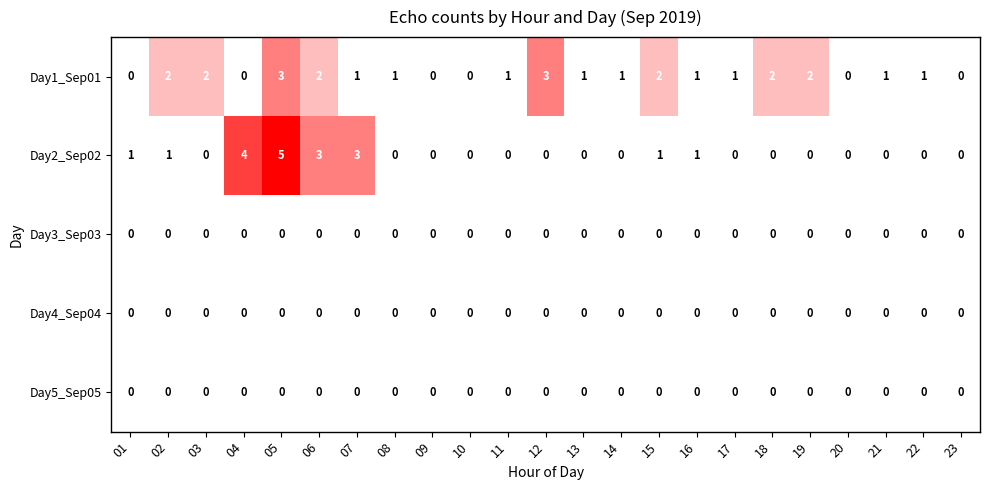

The Day2_Sep02 series shows -2 at 09. True or false?

False